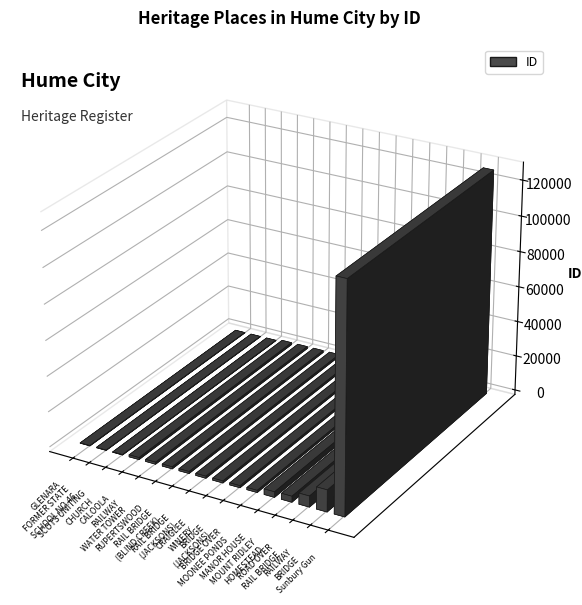

What is the difference between the values at Sunbury Gun and CALOOLA?

126166